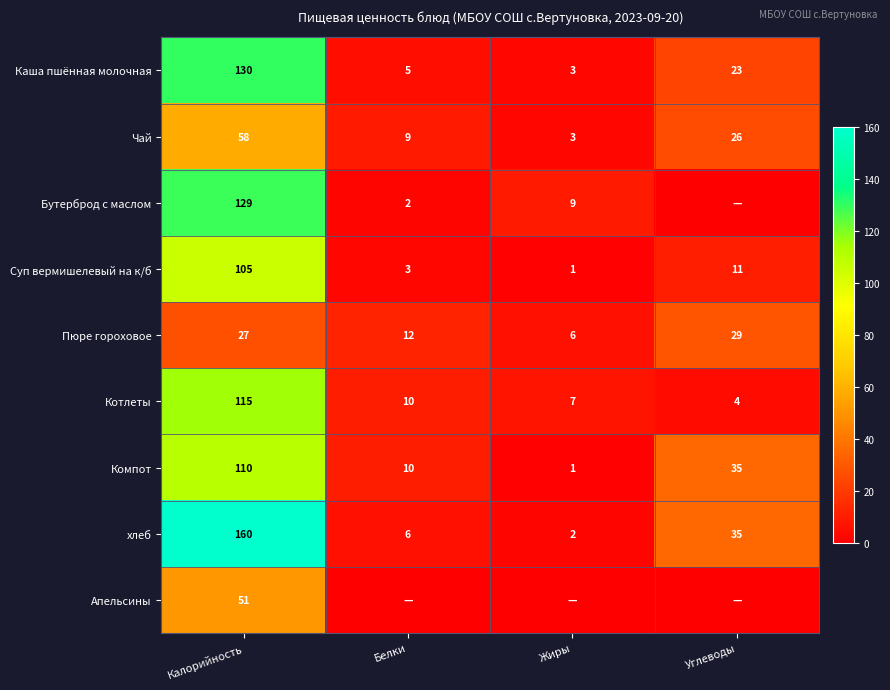

What is the difference between the second highest and second lowest values in the Чай series?

17